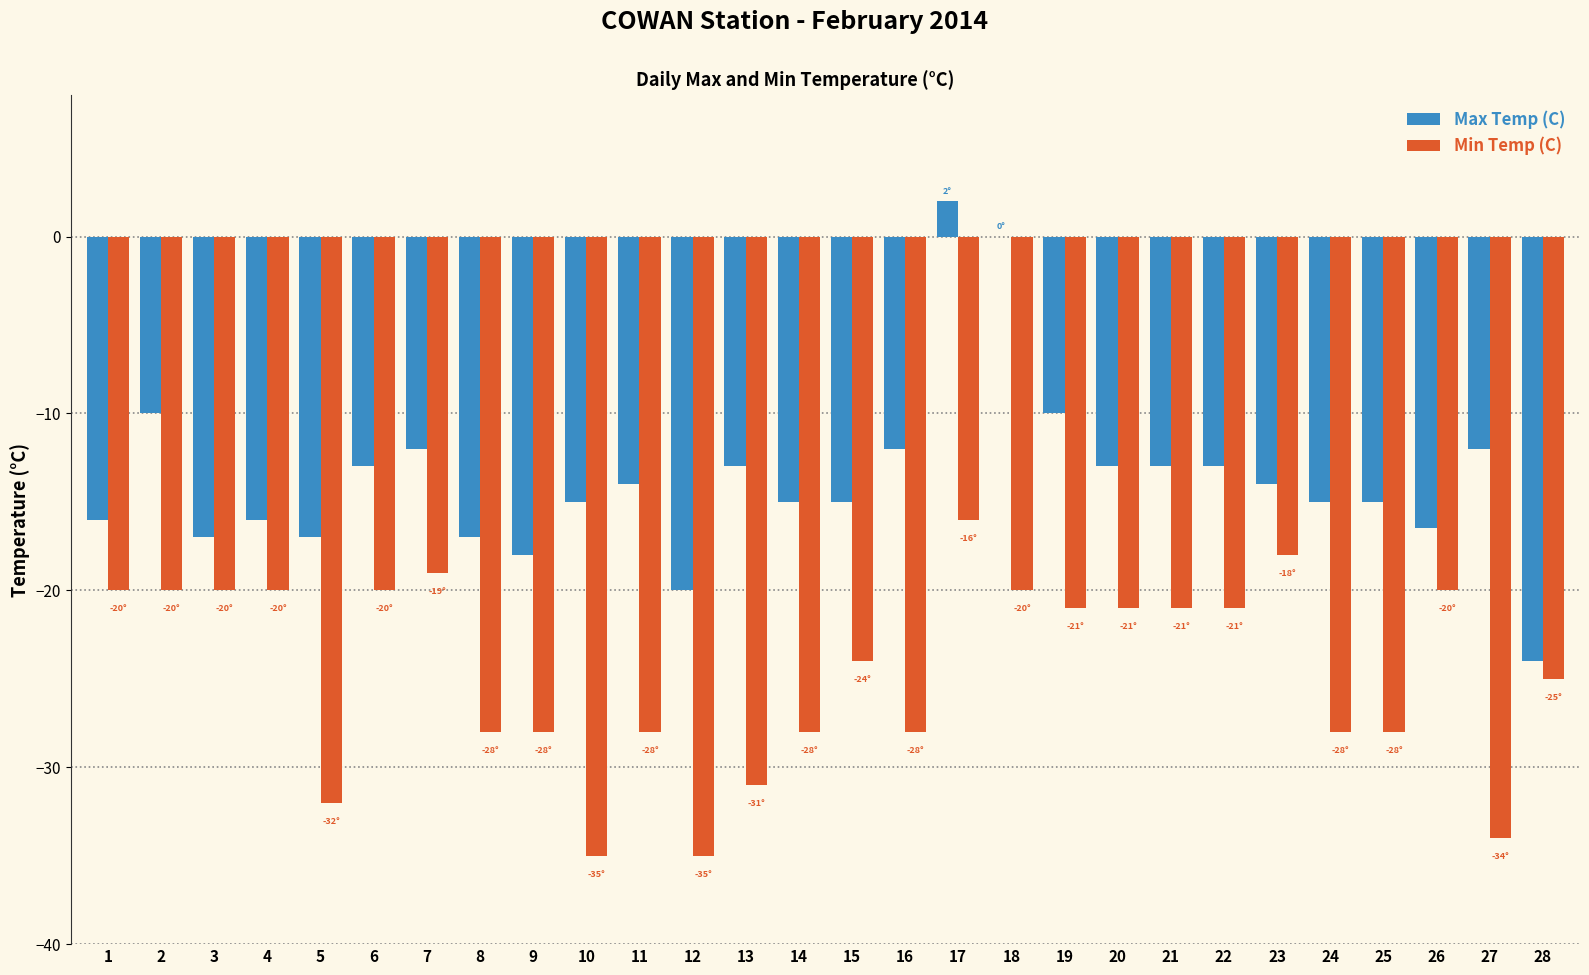

What is the maximum value shown in the chart?

2.0